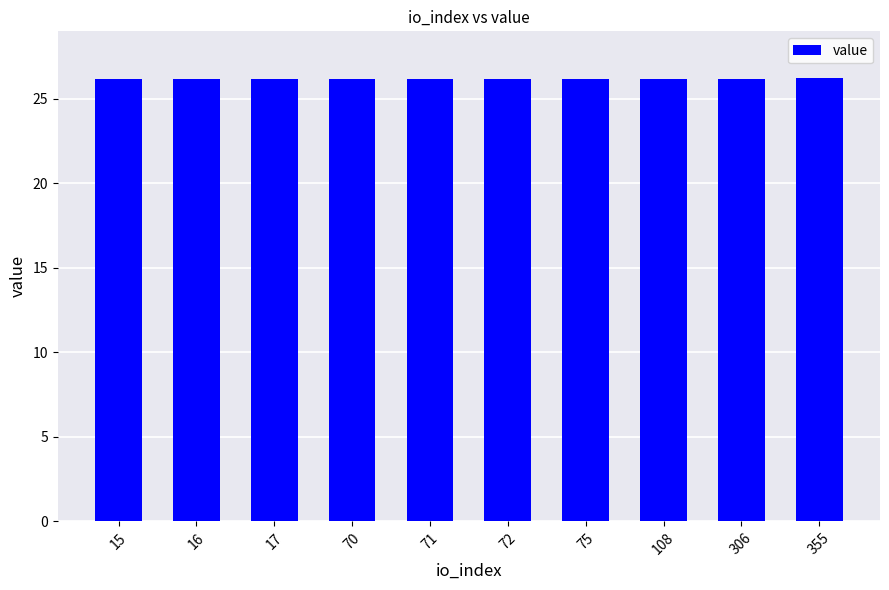

What is the value of the 5th bar from the left?

26.2